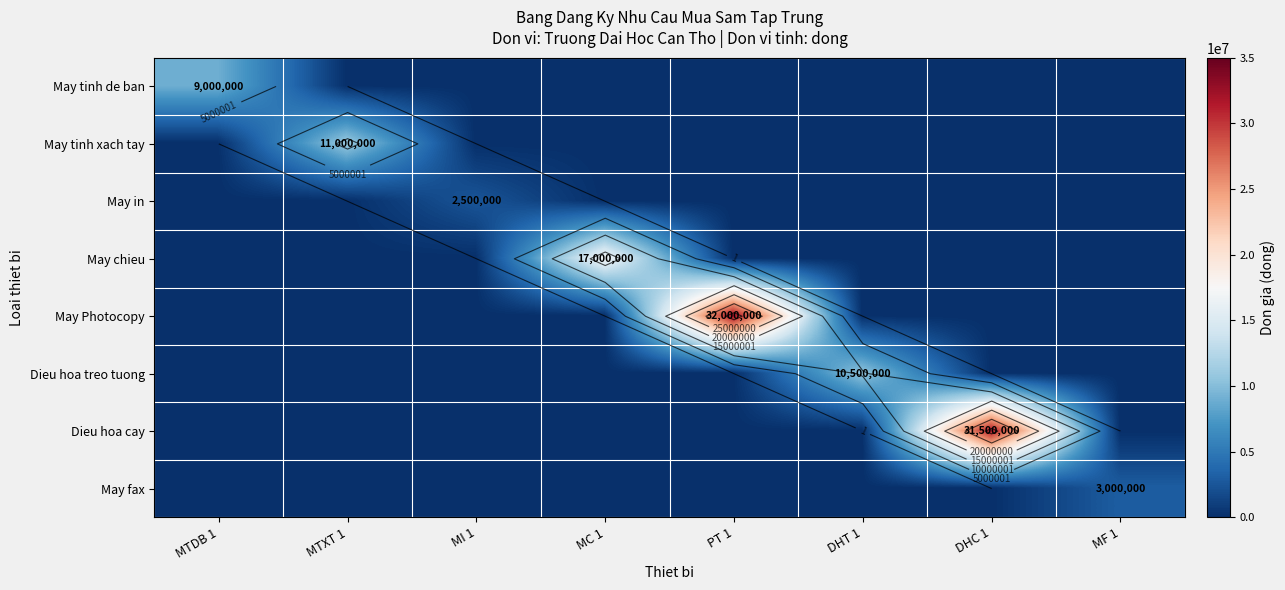

List the series in order of their peak value, highest first.

May Photocopy, Dieu hoa cay, May chieu, May tinh xach tay, Dieu hoa treo tuong, May tinh de ban, May fax, May in